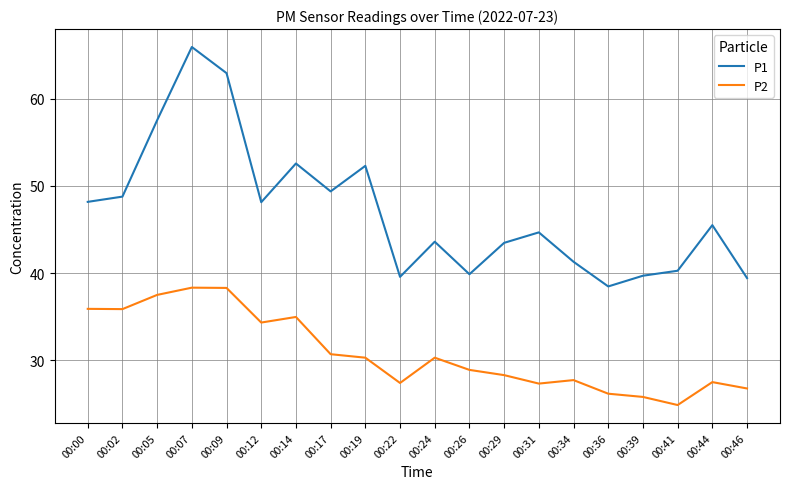

What is the sum of all P2 values?

617.3